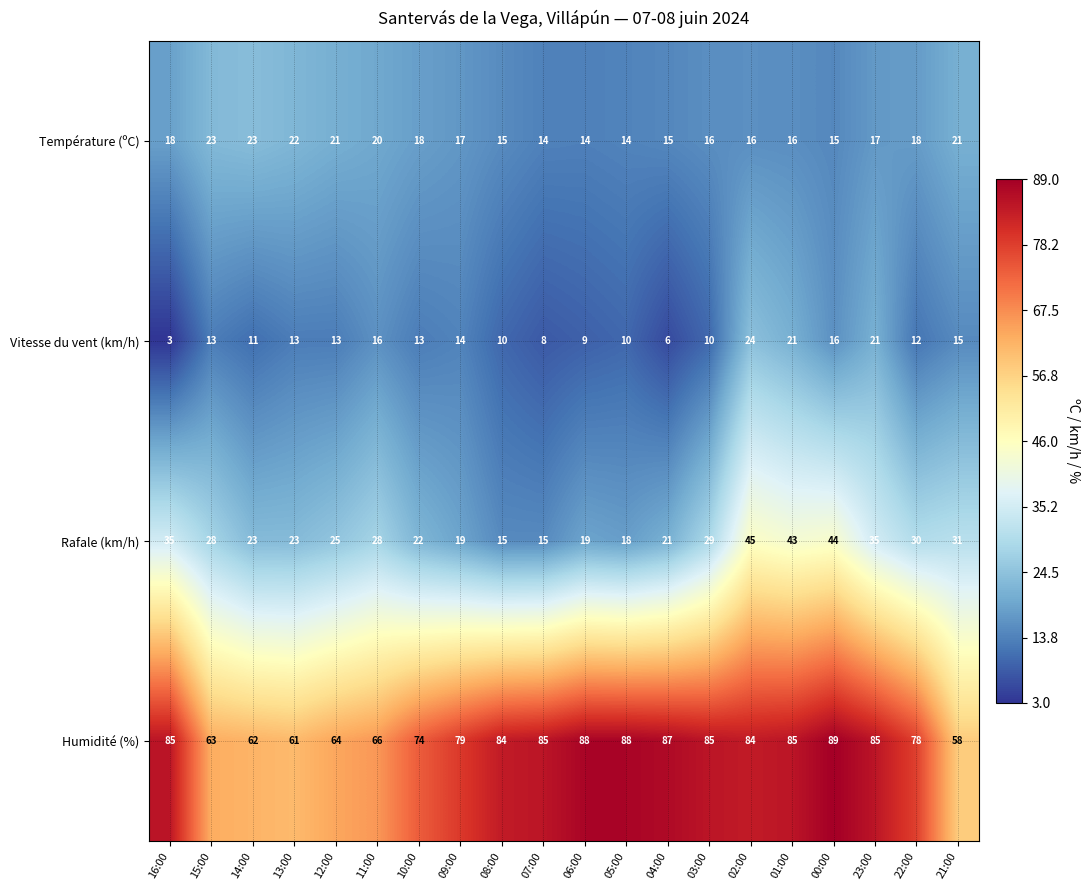

How many distinct data groups are displayed?

4